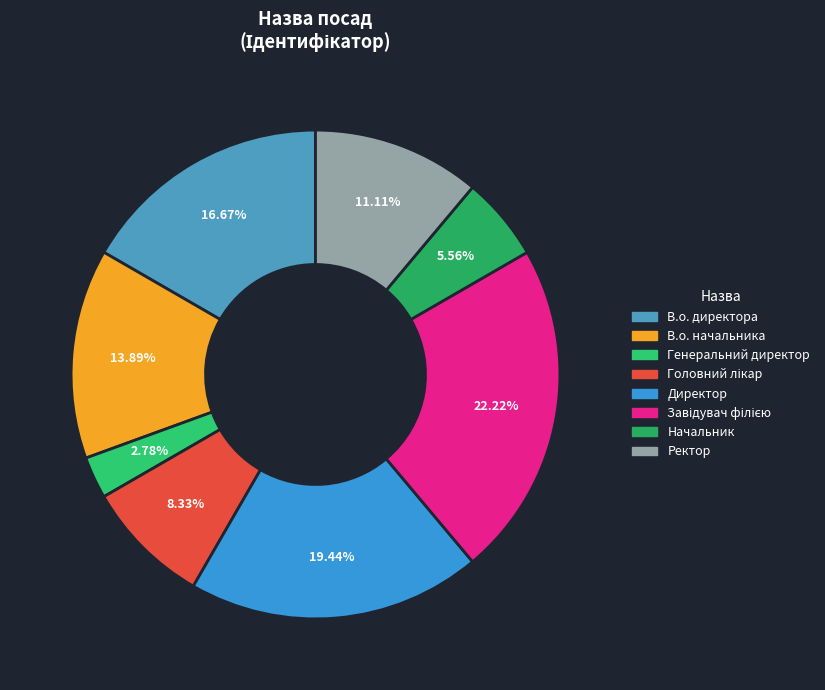

Which category has the smallest portion of the pie?

Генеральний директор